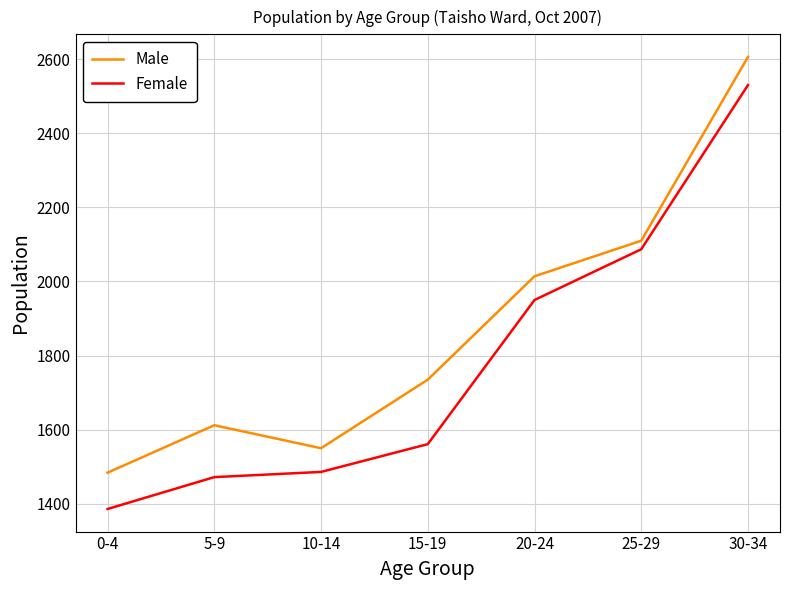

What are all the series names shown in the legend?

Male, Female